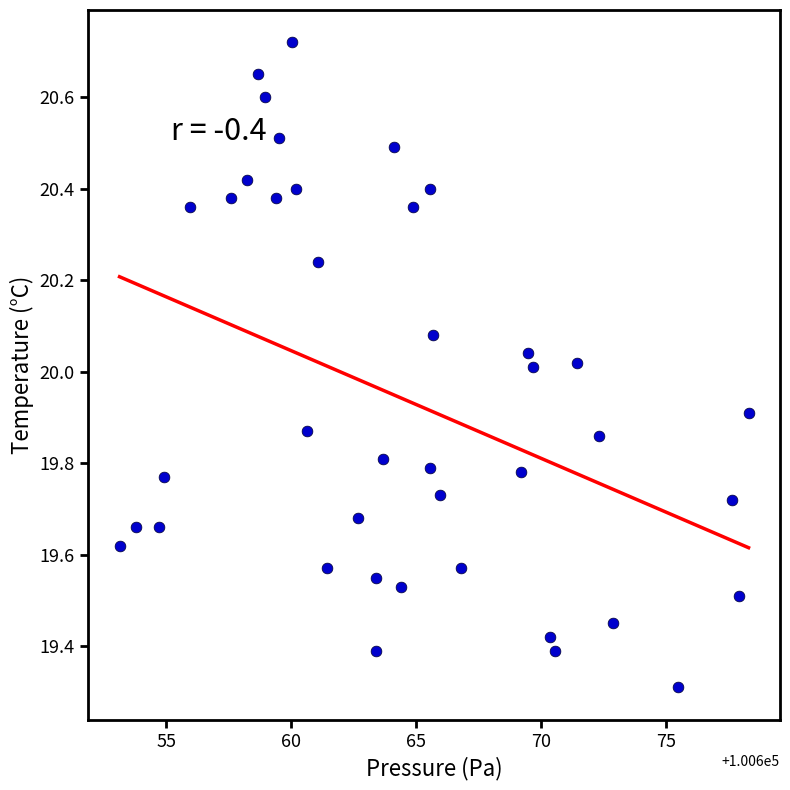

What is the range of X values (max minus min)?

25.2